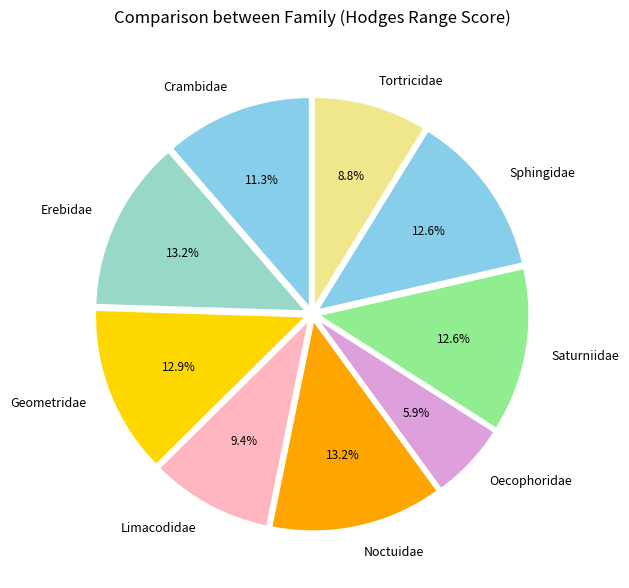

To the nearest percent, what is the average slice percentage?

11%